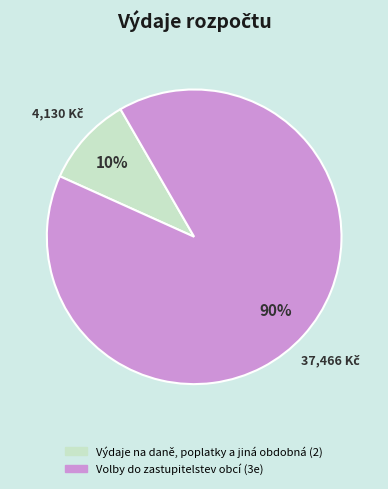

True or false: Výdaje na daně, poplatky a jiná obdobná (2) accounts for 10% of the total.

True